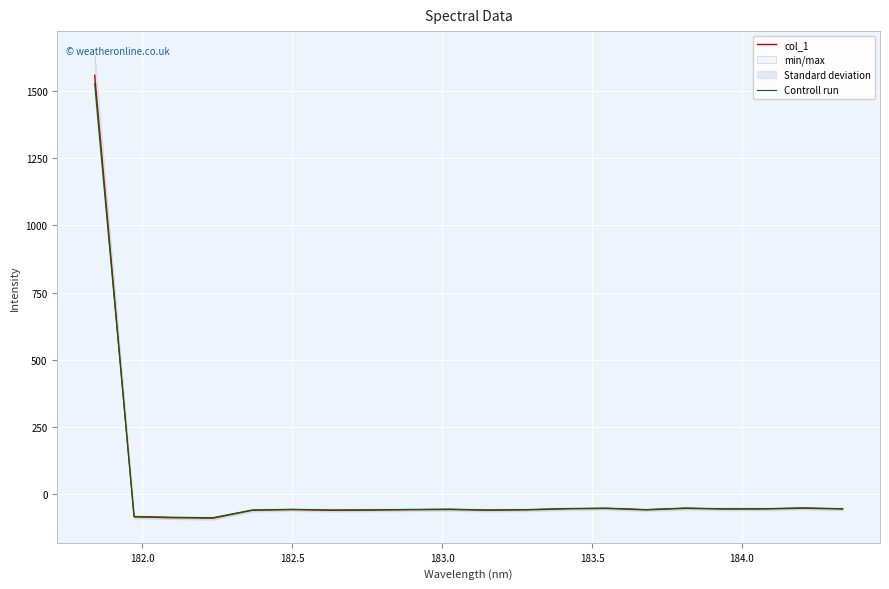

What is the lowest value of the col_1 series?

-91.0